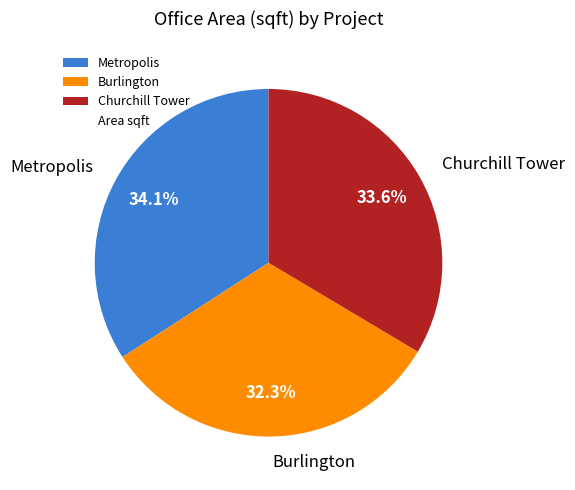

Count the number of slices in the pie.

3